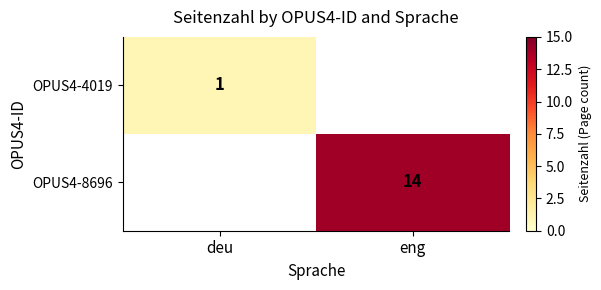

How many series are shown in this chart?

2